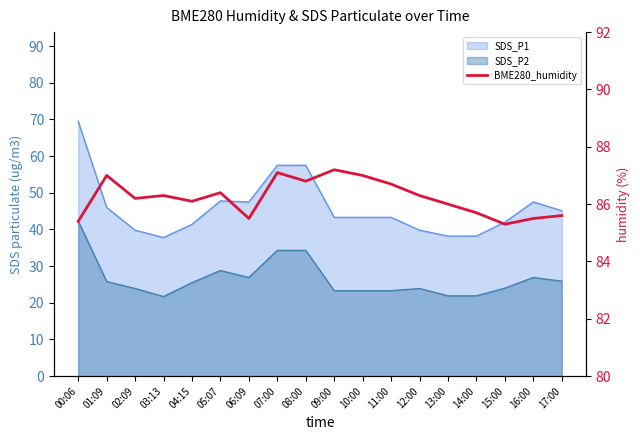

How many interior local valleys (lower than both neighbors) does the data have?

5